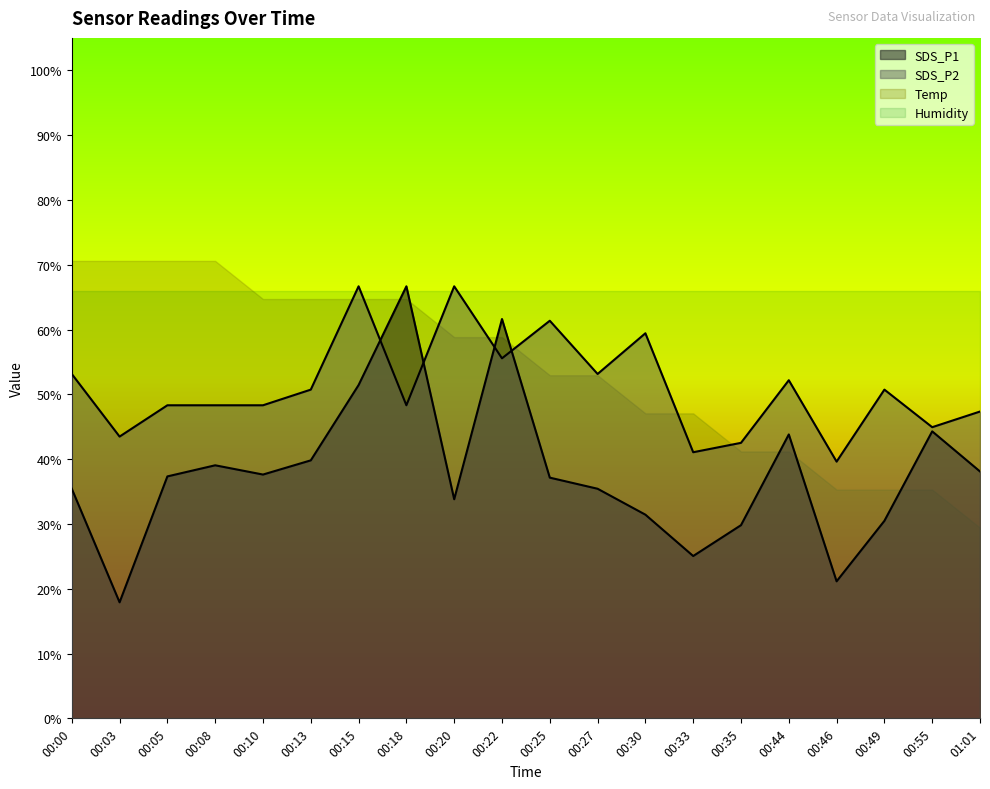

At which category is the sum across all series the highest?

00:15